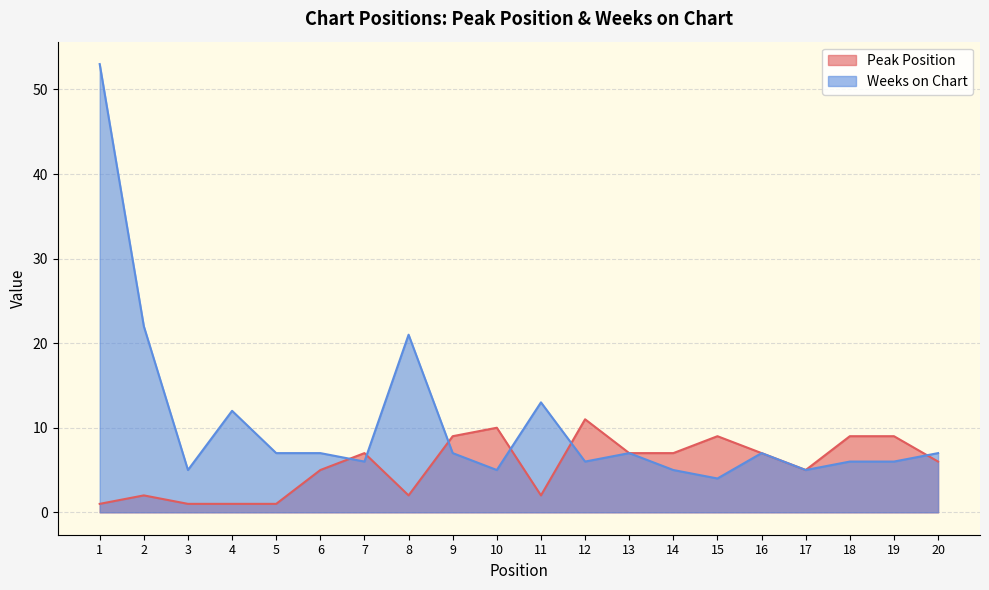

Rank the series by their maximum value, from highest to lowest.

Weeks on Chart, Peak Position